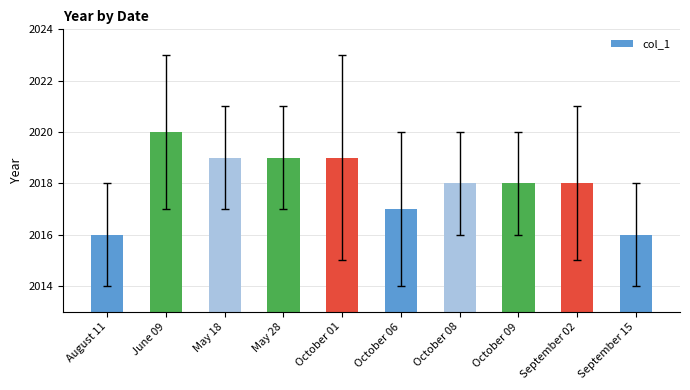

Reading left to right, extract all data points from this chart.

August 11=2016	June 09=2020	May 18=2019	May 28=2019	October 01=2019	October 06=2017	October 08=2018	October 09=2018	September 02=2018	September 15=2016